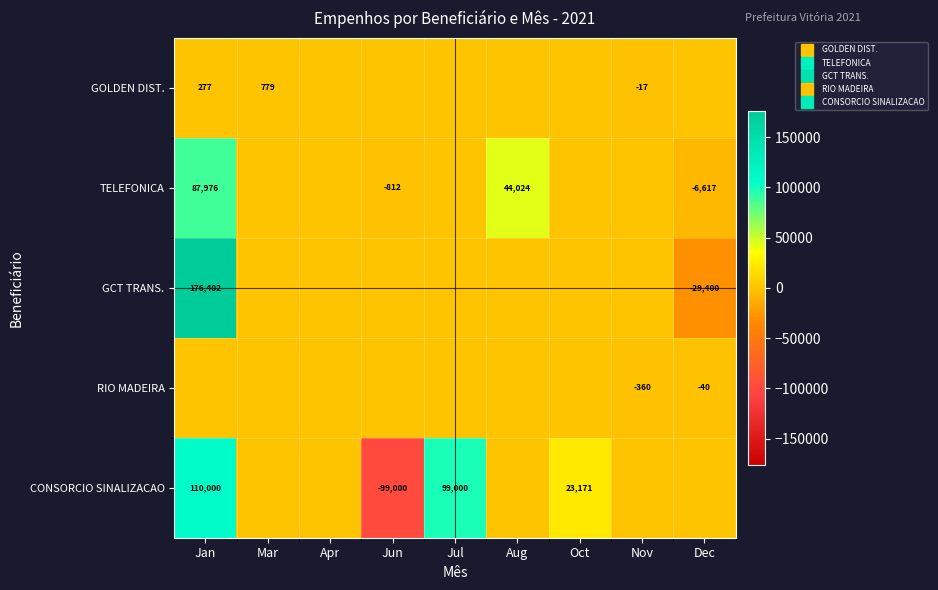

What is the maximum value for GOLDEN DIST.?

778.7